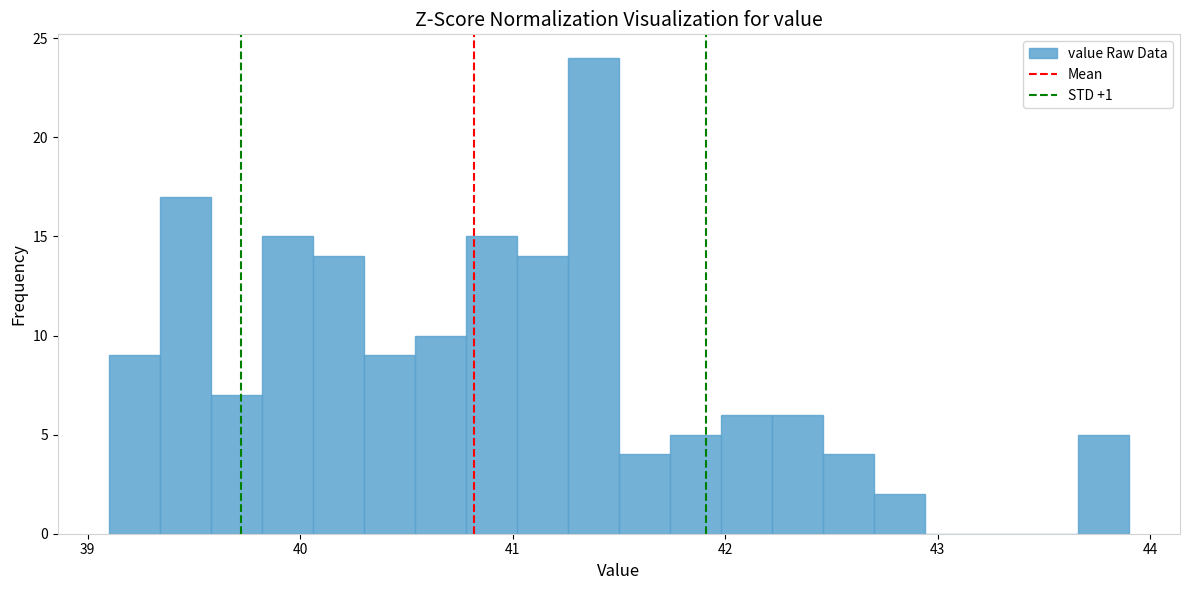

Read against the x-axis, roughly where is the centre of the tallest bar?

41.4